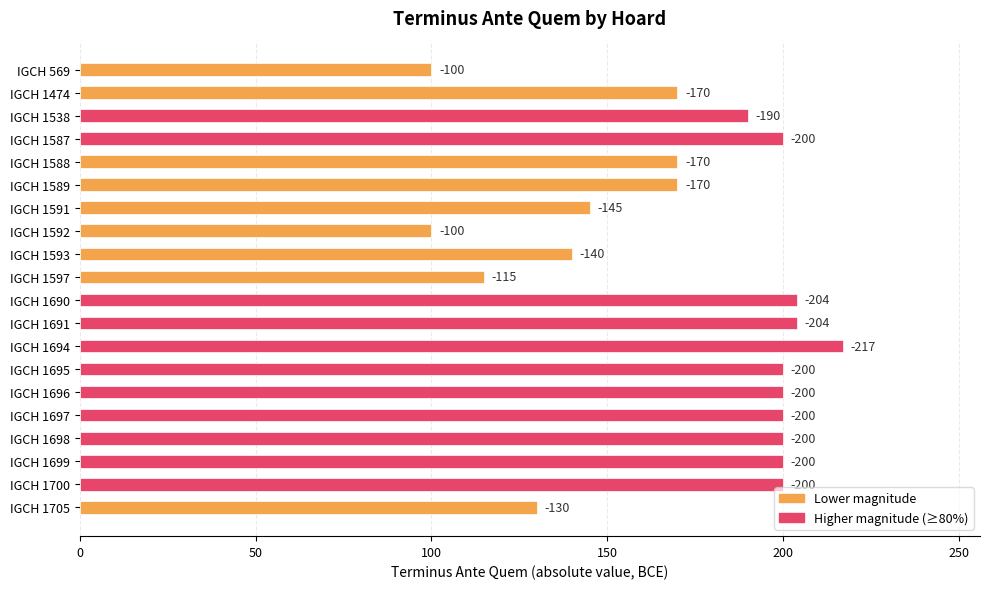

How many bars are there in total?

20